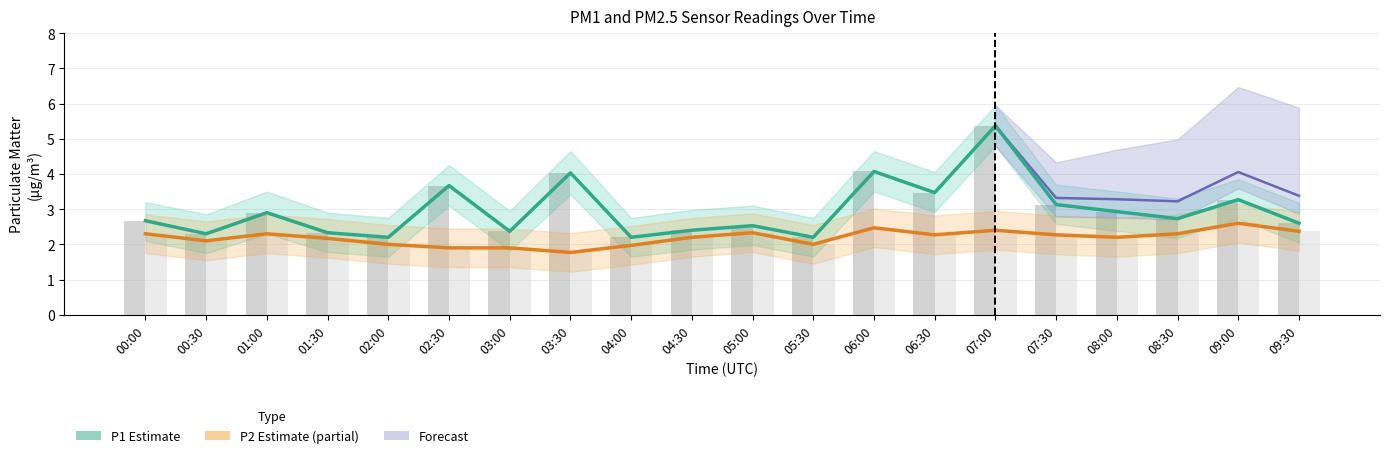

At which label does P1 (PM10 estimate) reach its minimum?

02:00